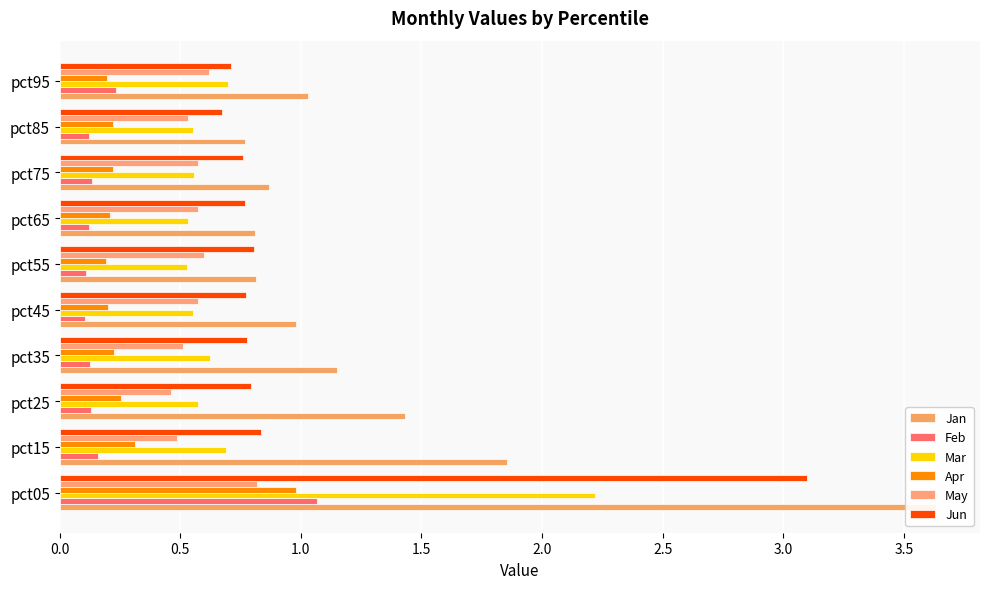

What is the value of the Jan bar at the 9th from the left?

0.8